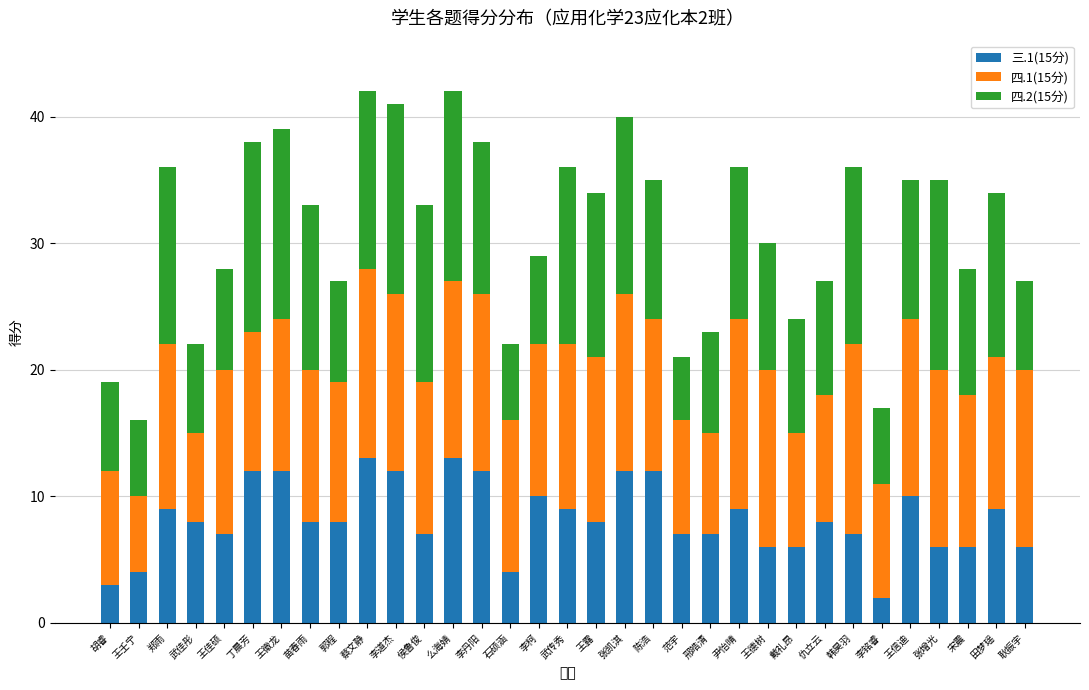

Which category has the lowest value in the 三.1(15分) series?

李铭睿